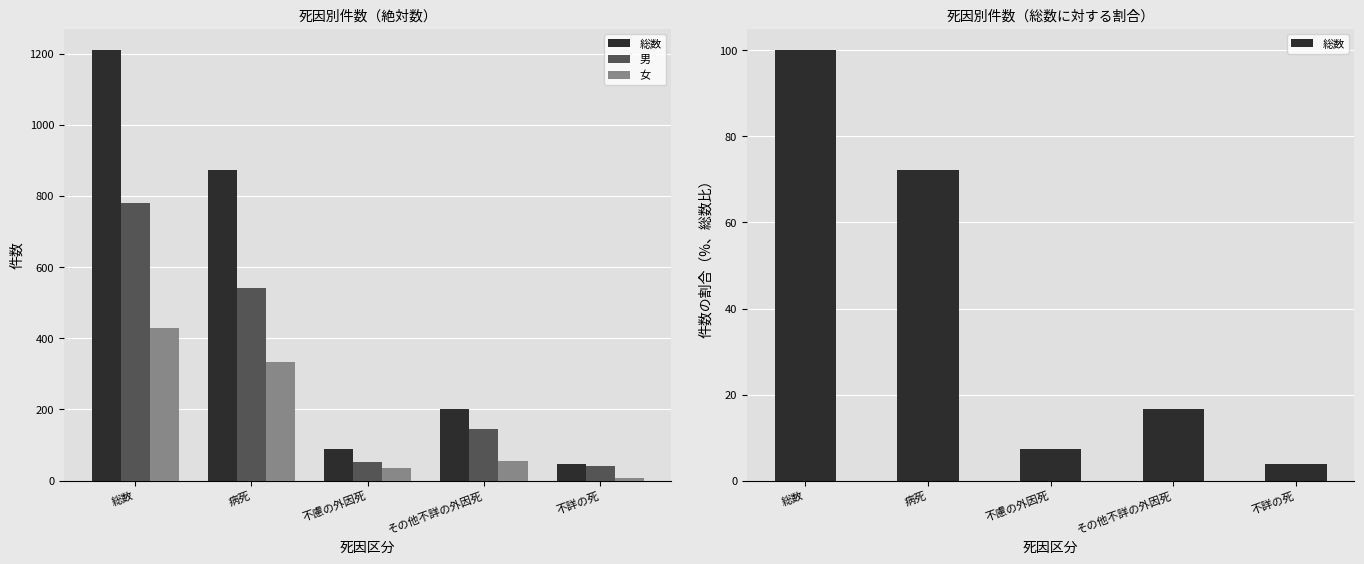

At which label does 総数 first exceed 16?

総数